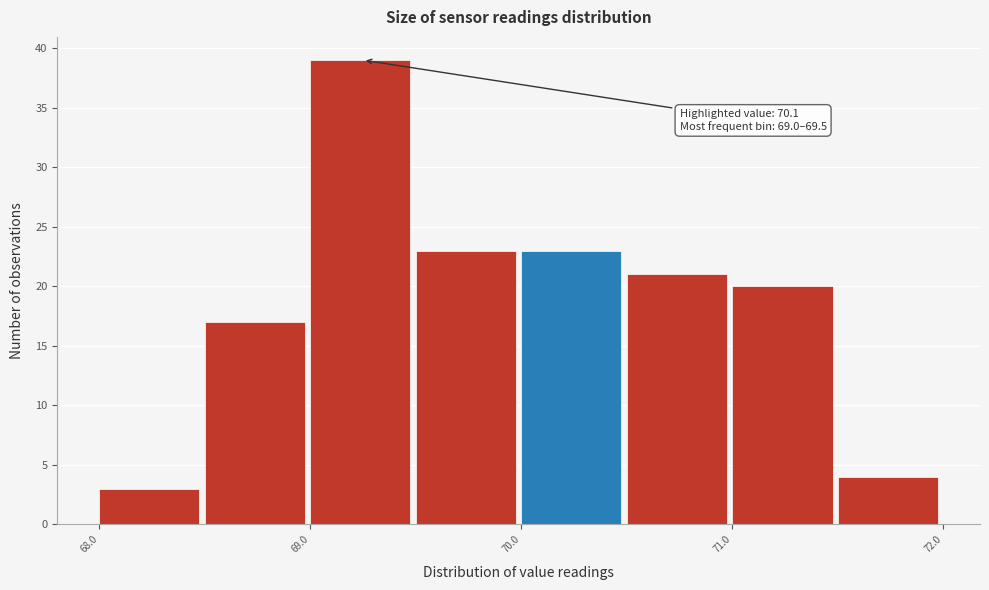

Which range on the x-axis has the tallest bar?

69.0 to 69.5